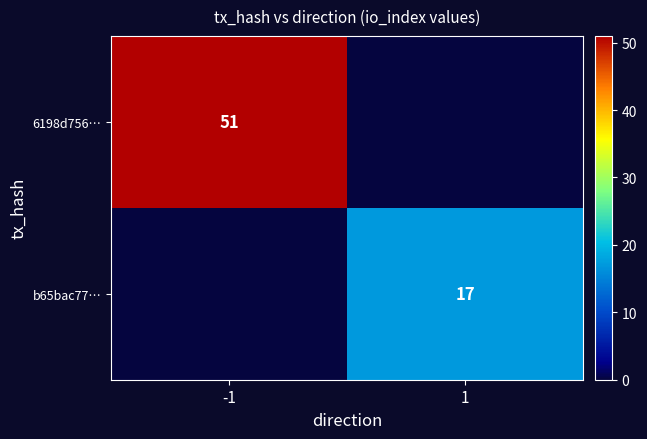

The b65bac77… series shows 29 at 1. True or false?

False